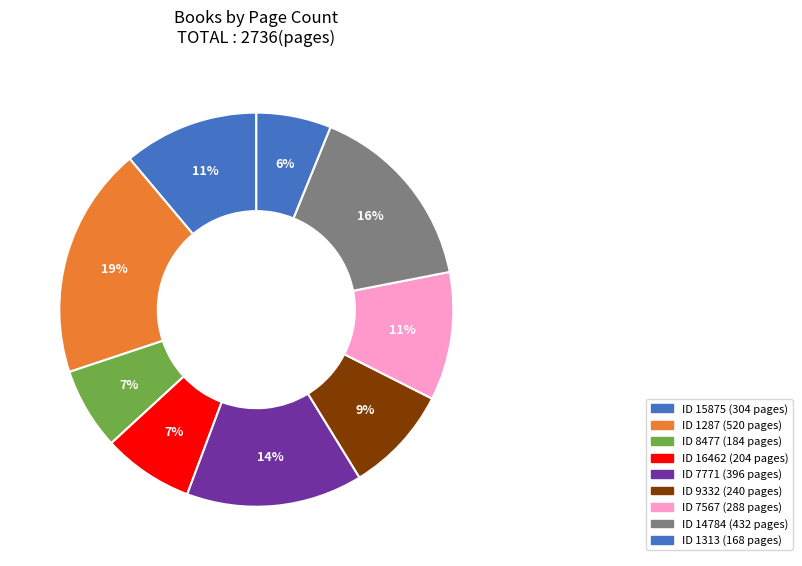

How many slices are in this pie chart?

9